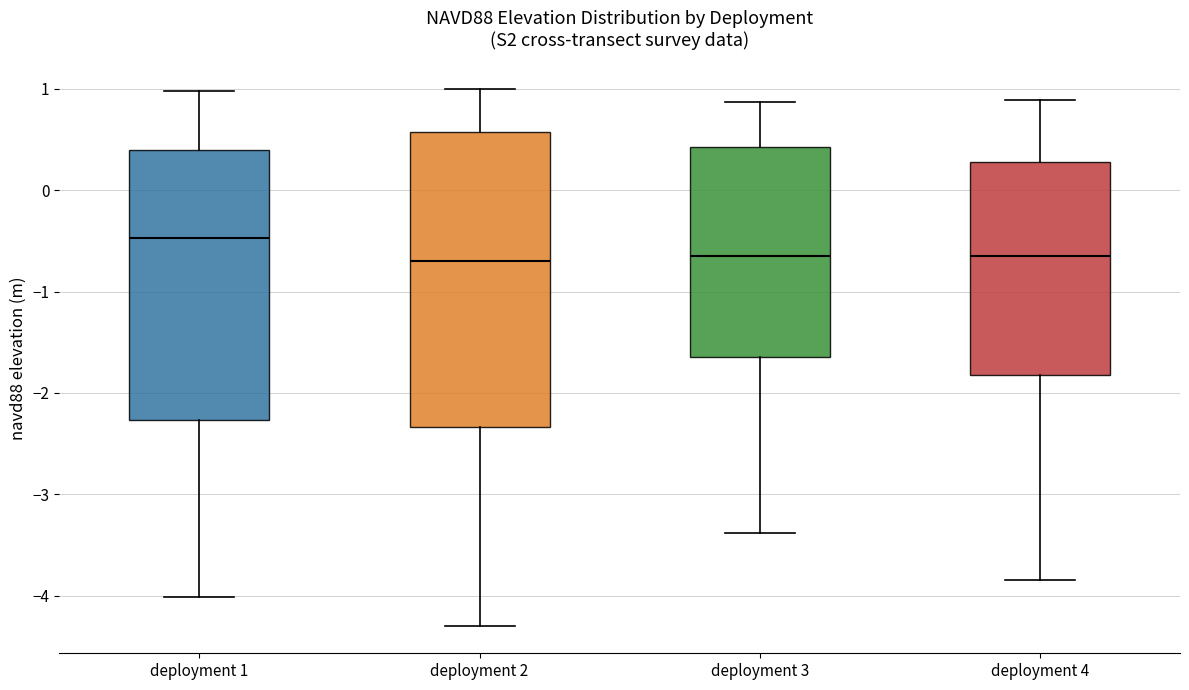

Where does the median line of the box for deployment 1 sit on the y-axis? The values are not printed on the chart, so give them approximately, as read against the axis.

-0.5